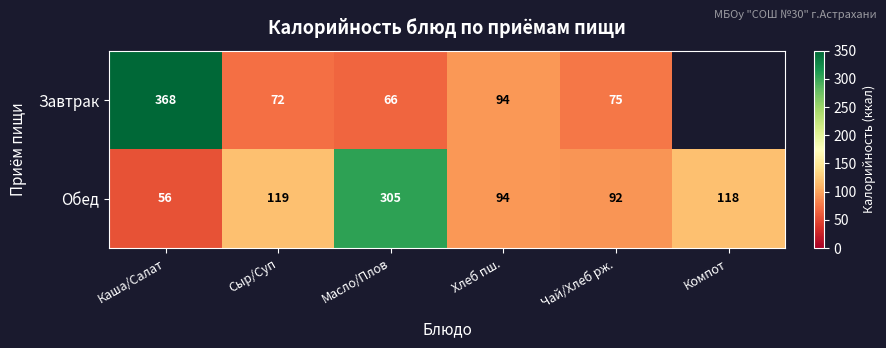

At which category is the sum across all series the highest?

Каша/Салат